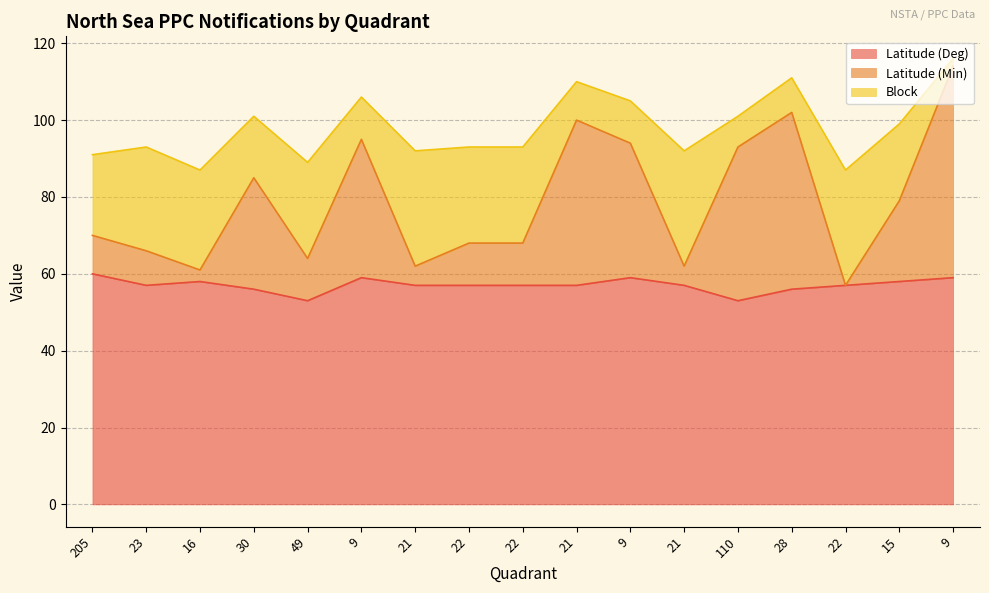

What is the difference between the maximum and minimum values in the Latitude (Deg) series?

7